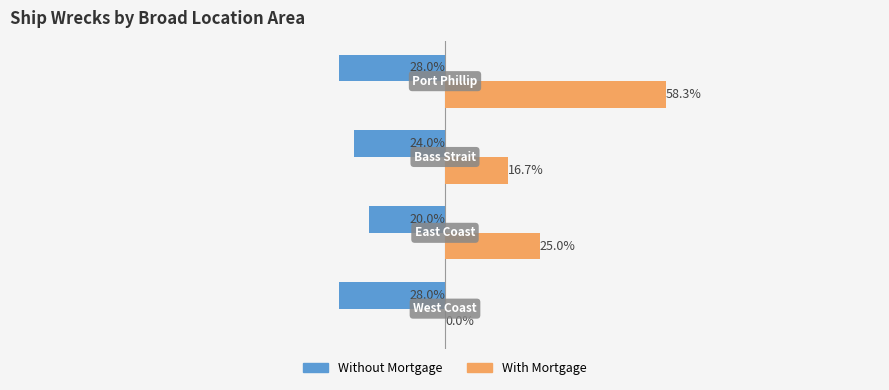

Which series has the largest total across all categories?

With Mortgage